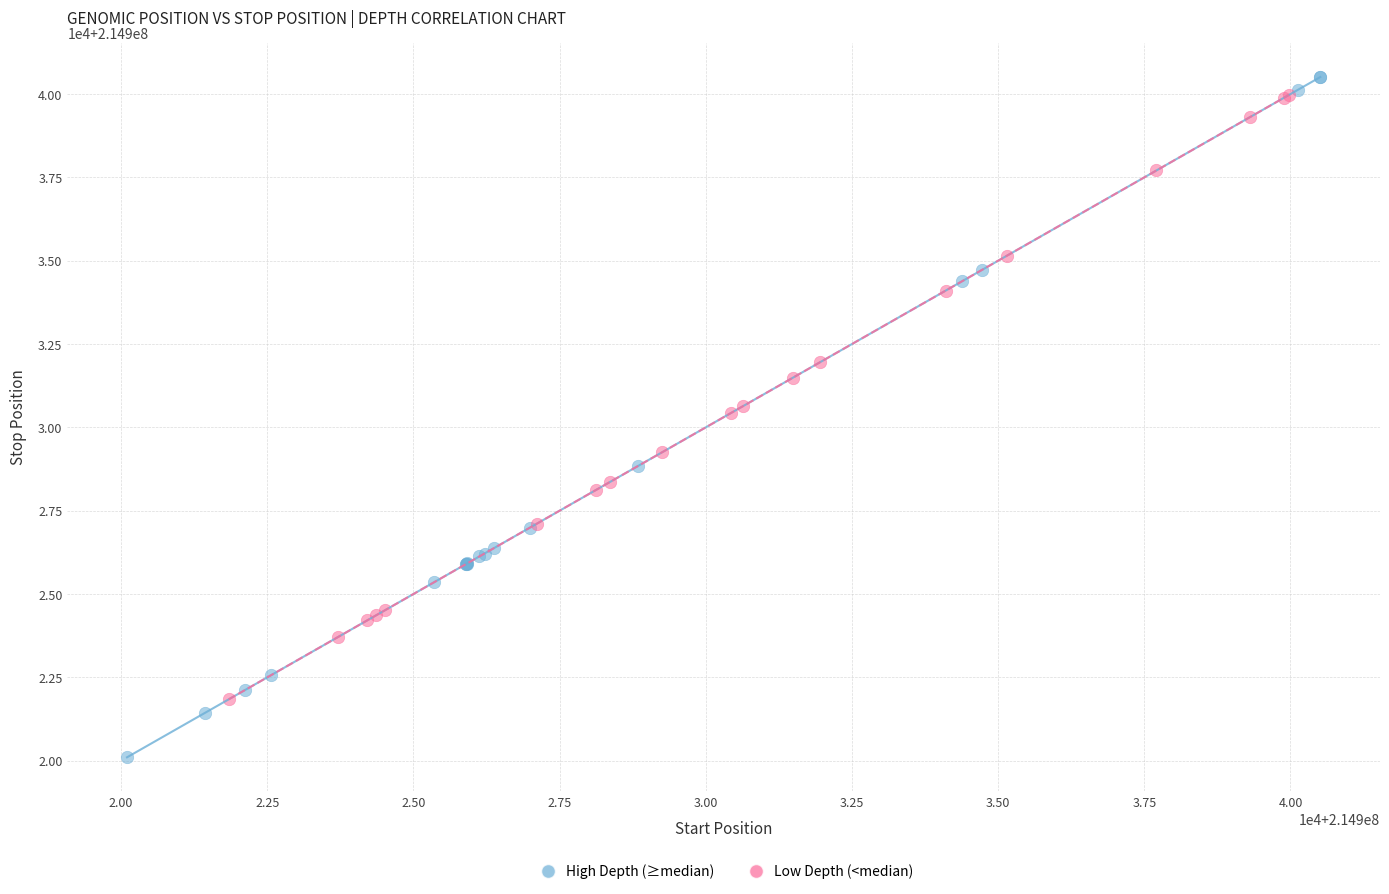

What are all the series names shown in the legend?

High Depth (≥median), Low Depth (<median)